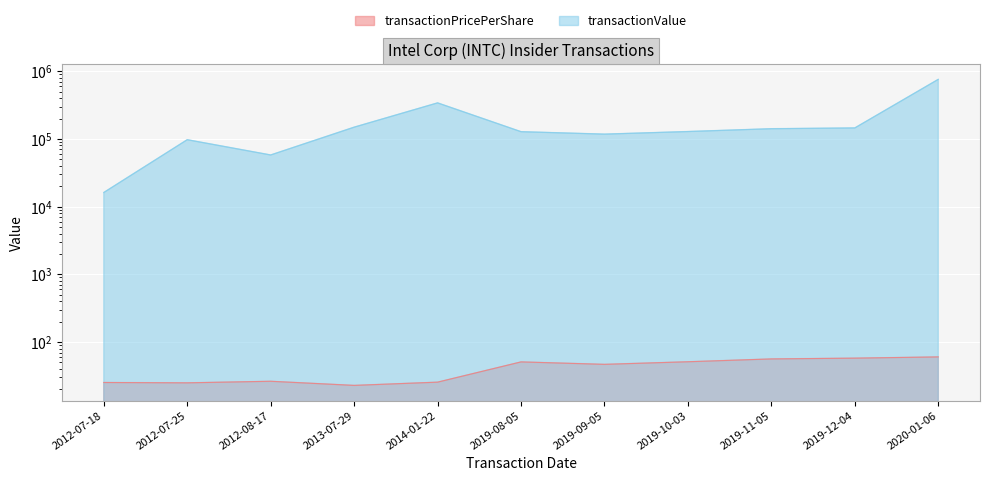

At which category is the sum across all series the highest?

2020-01-06